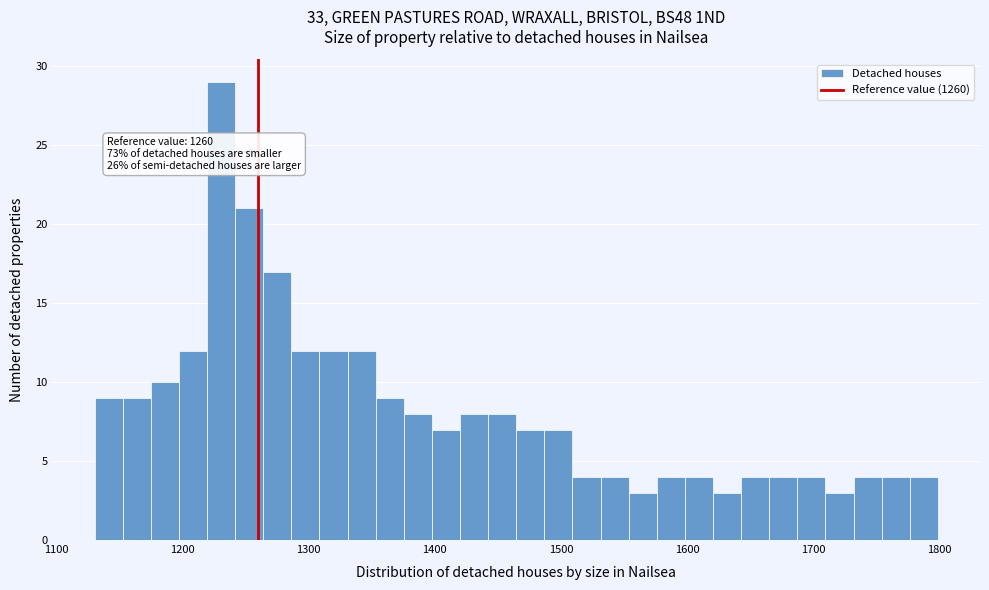

Read against the x-axis, roughly where is the centre of the tallest bar?

1230